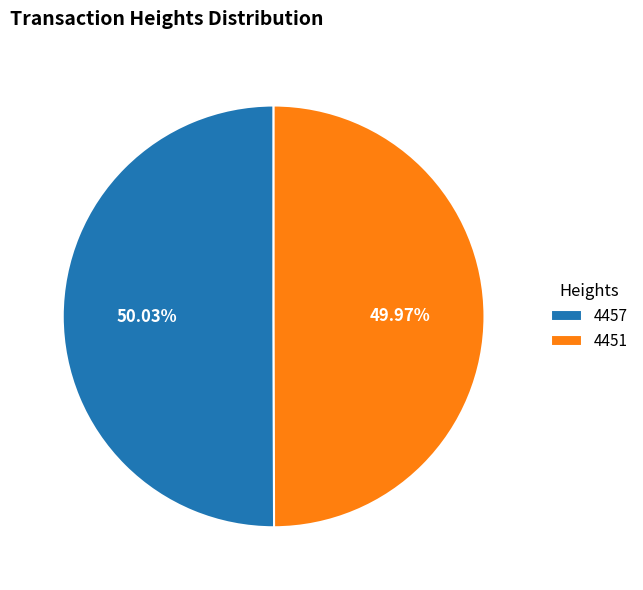

To the nearest percent, what is the combined percentage of 4451 and 4457?

100%